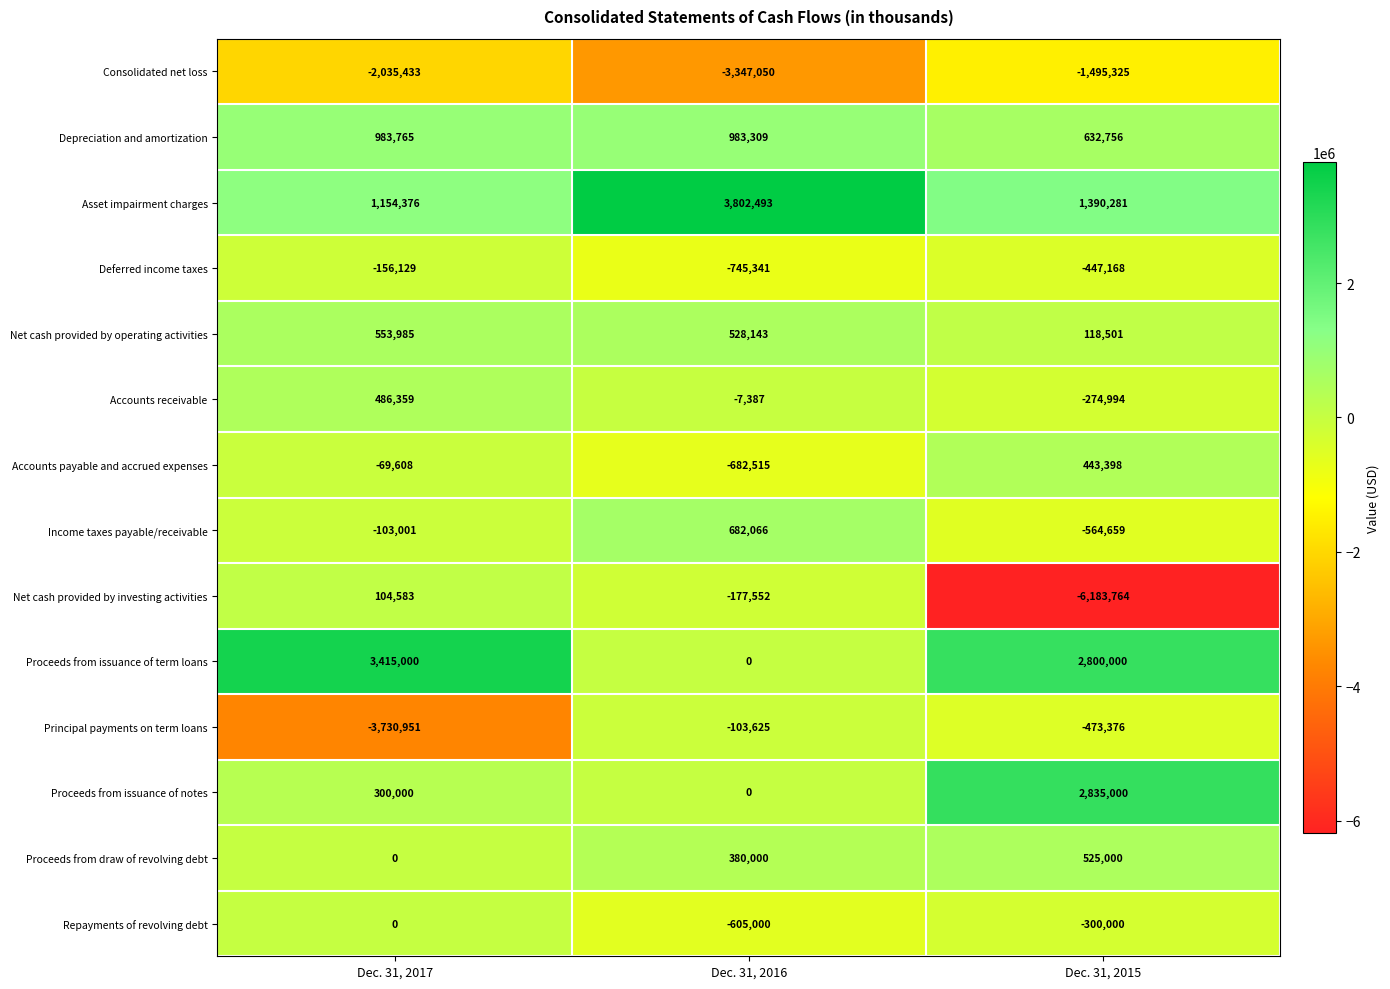

At which category is the sum across all series the highest?

Dec. 31, 2017